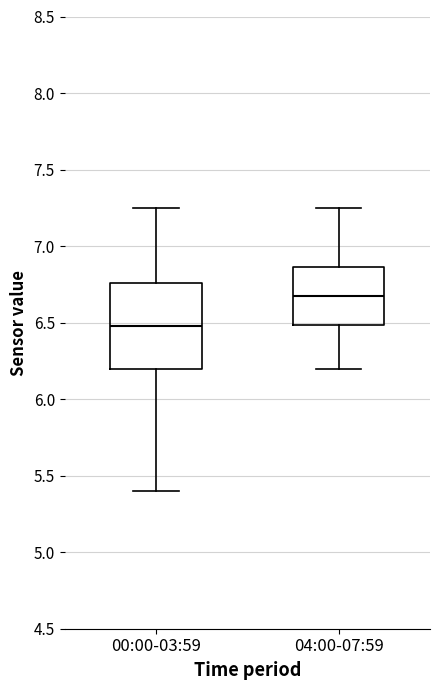

Where is the lower edge of the box for 00:00-03:59 on the y-axis? The values are not printed on the chart, so give them approximately, as read against the axis.

6.20